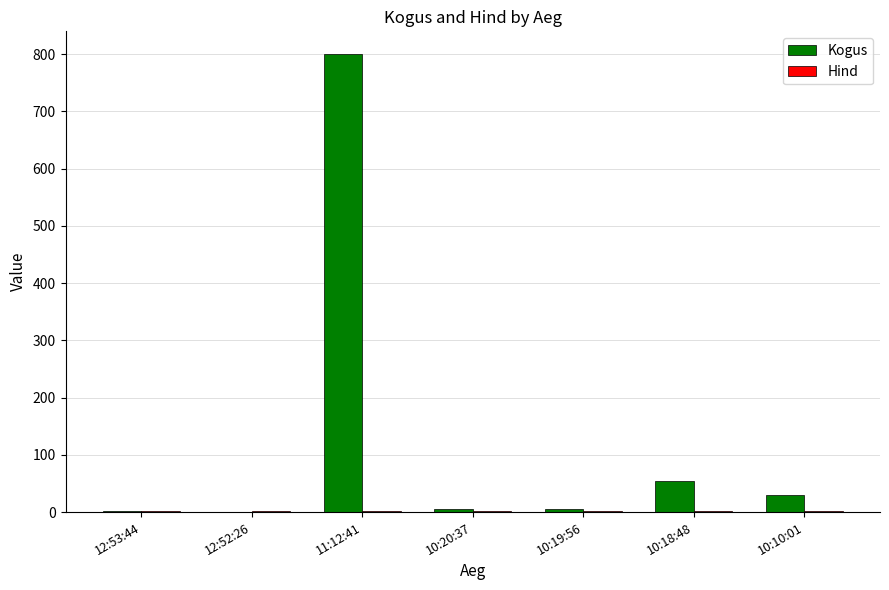

Where is Kogus nearest to the value 400?

10:18:48